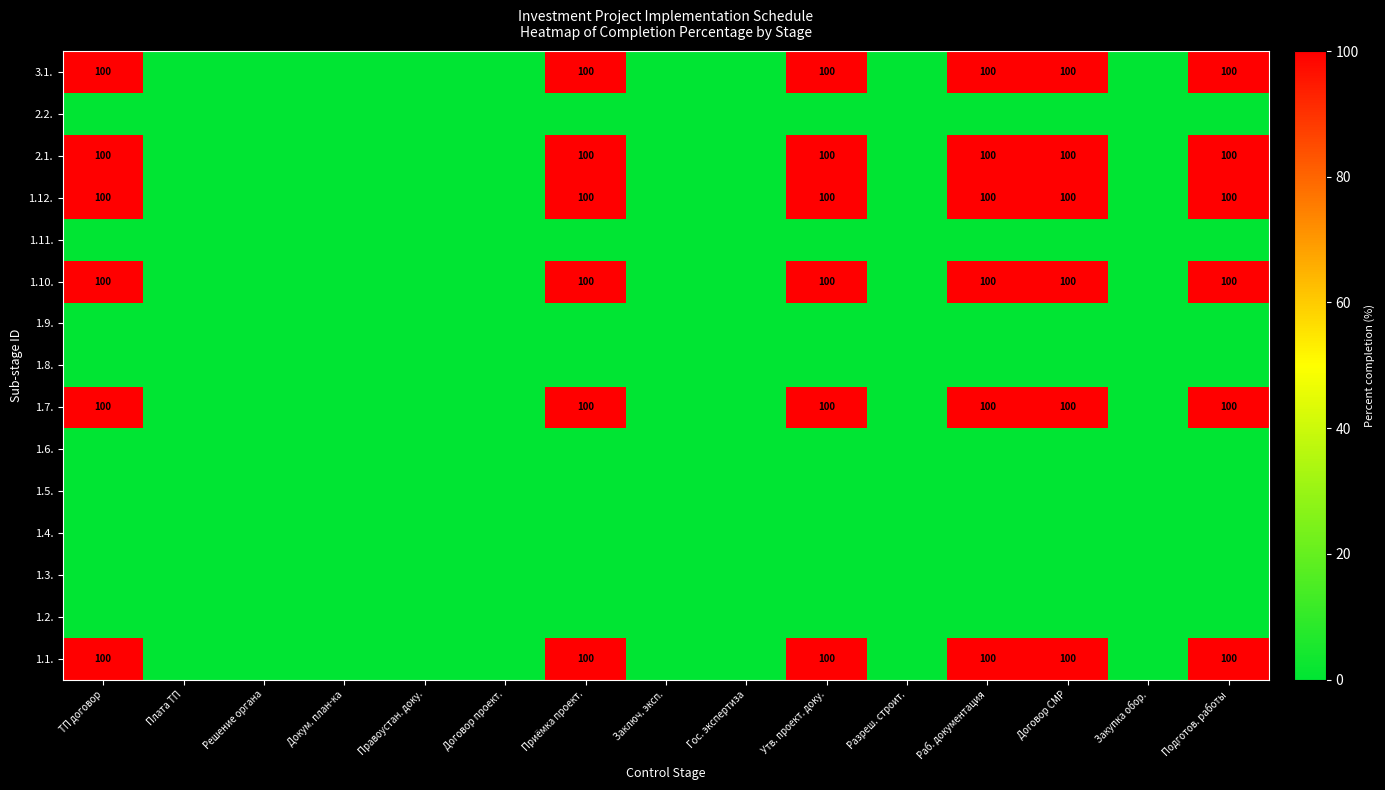

Is it true that 1.1. equals 166 at Приёмка проект.?

False